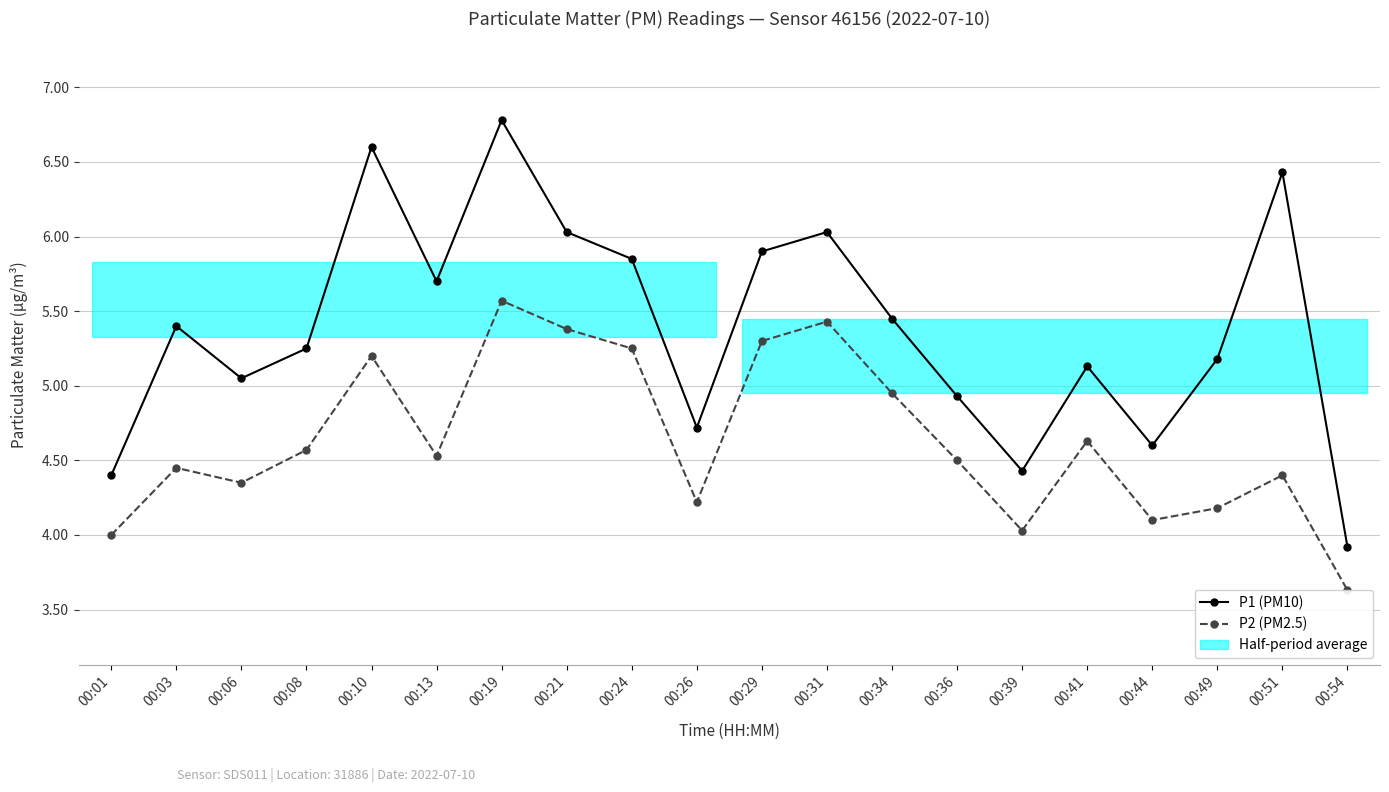

At how many categories does at least one series exceed 5?

14